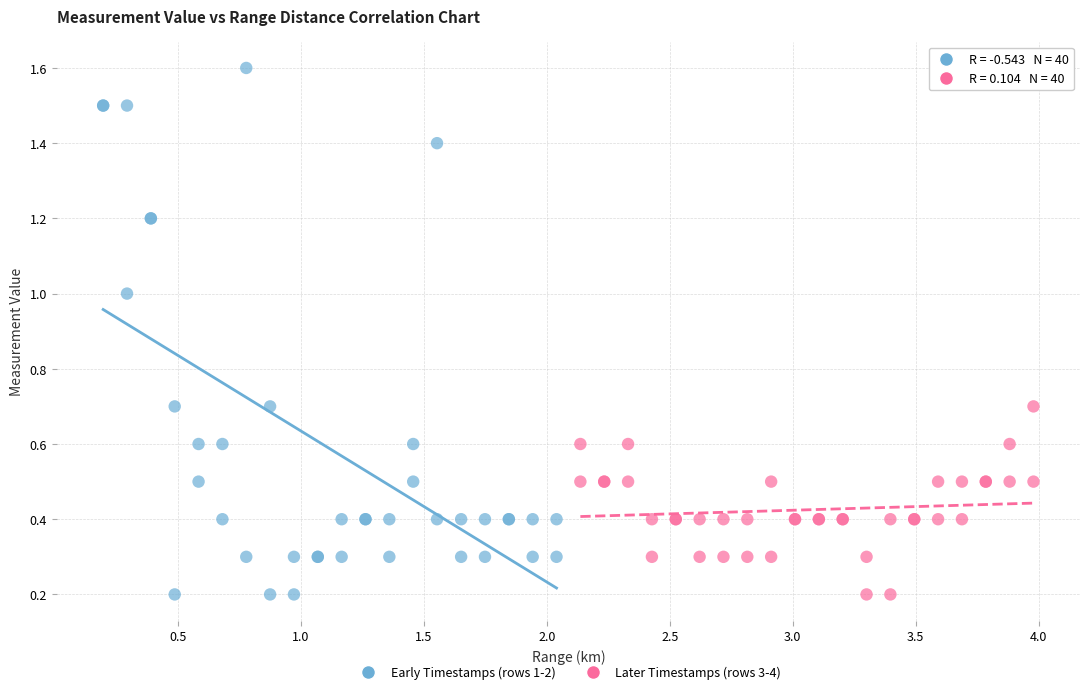

Which series has the largest Y range (max minus min)?

Early Timestamps (rows 1-2)